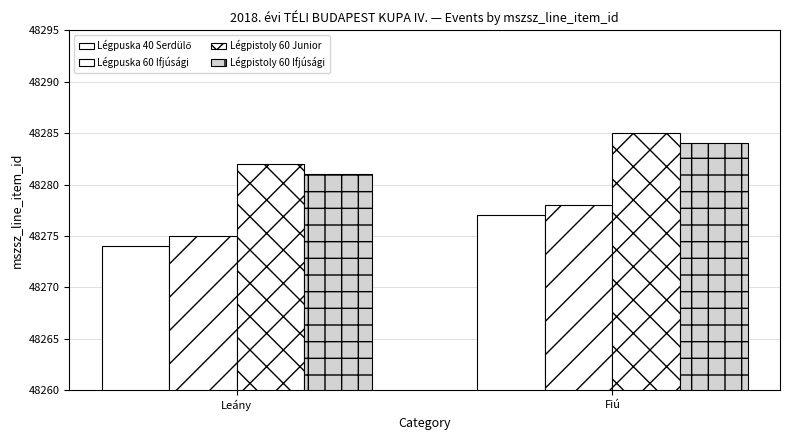

At which label does Légpuska 60 Ifjúsági reach its peak?

Fiú